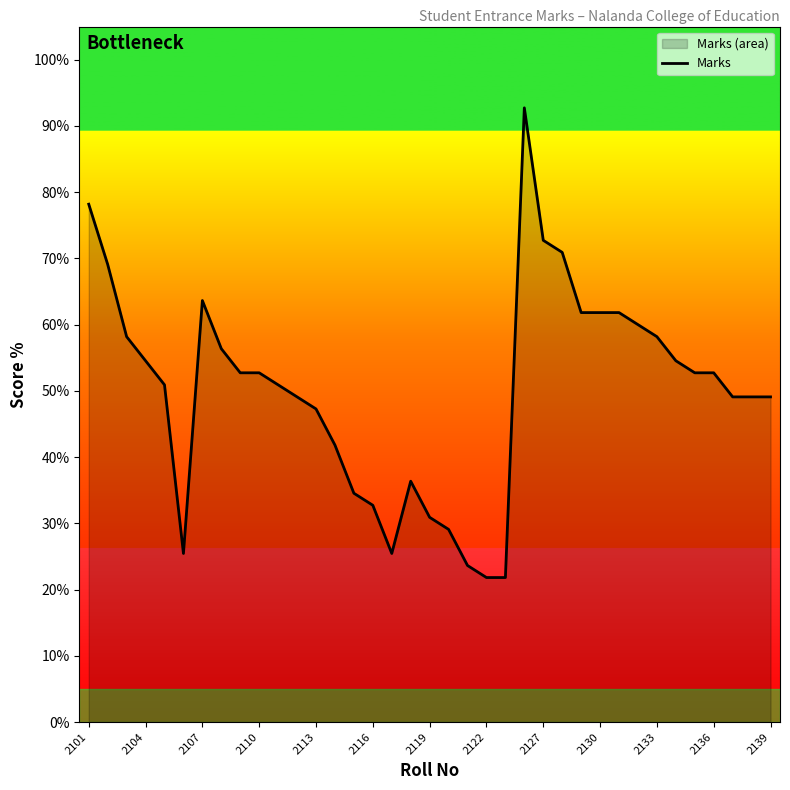

Does the chart display data point markers on the line(s)?

No